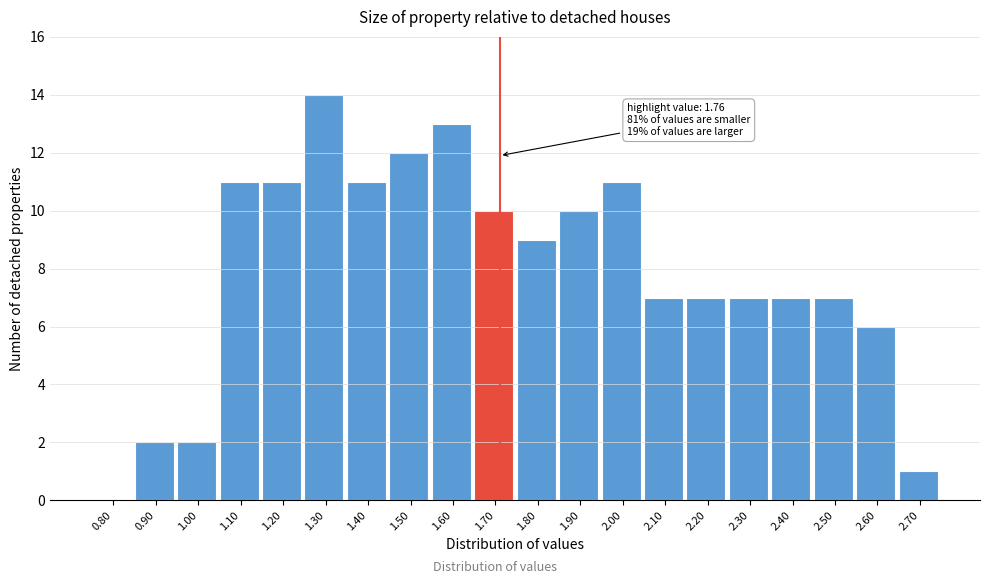

Reading left to right, extract all data points from this chart.

0.80=0	0.90=2	1.00=2	1.10=11	1.20=11	1.30=14	1.40=11	1.50=12	1.60=13	1.70=10	1.80=9	1.90=10	2.00=11	2.10=7	2.20=7	2.30=7	2.40=7	2.50=7	2.60=6	2.70=1